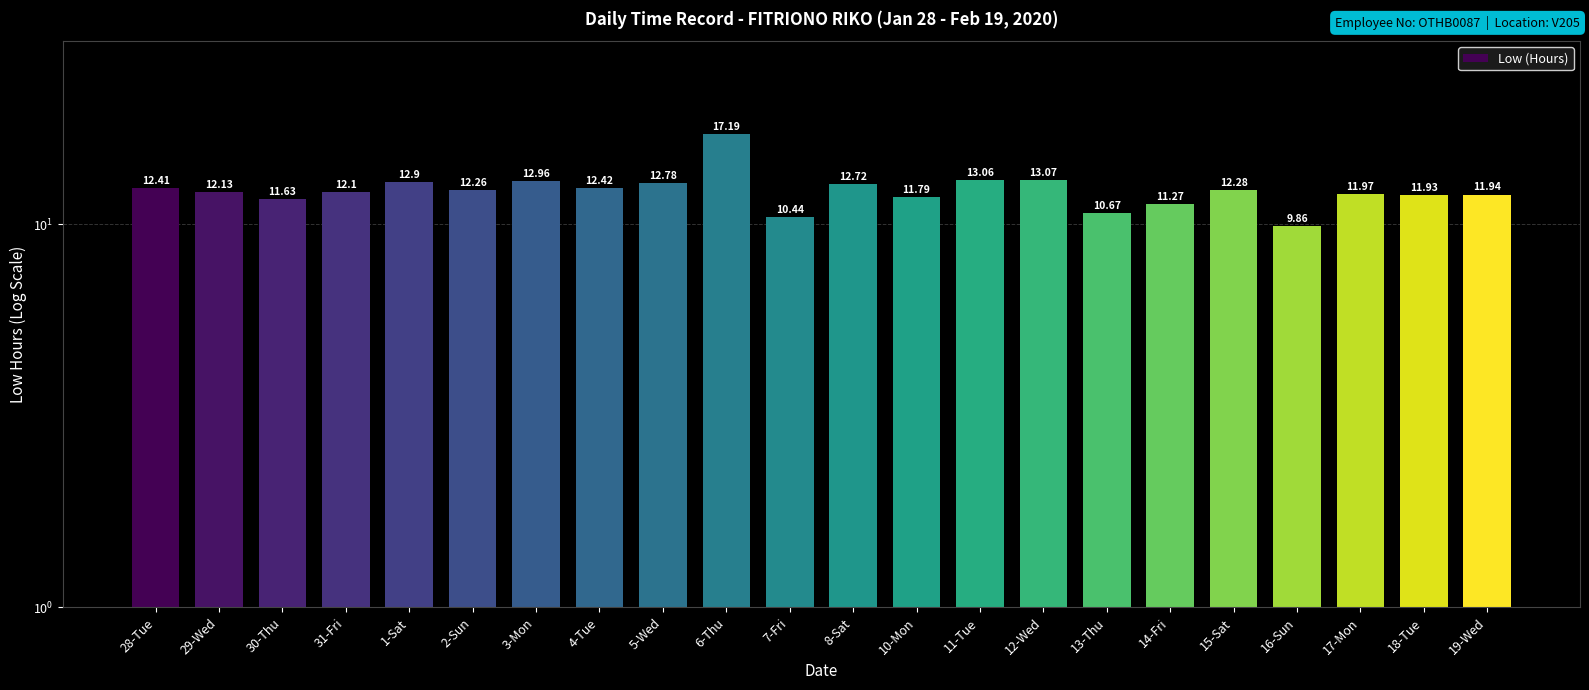

The chart shows a value of 17.2 at 12-Wed. True or false?

False